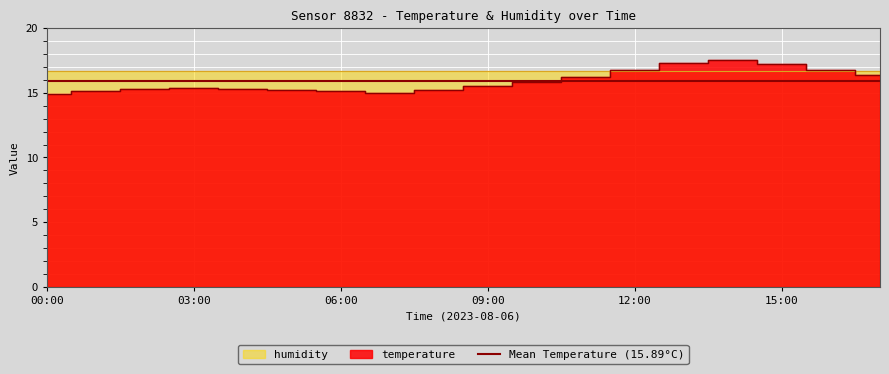

What is the smallest value displayed?

14.9